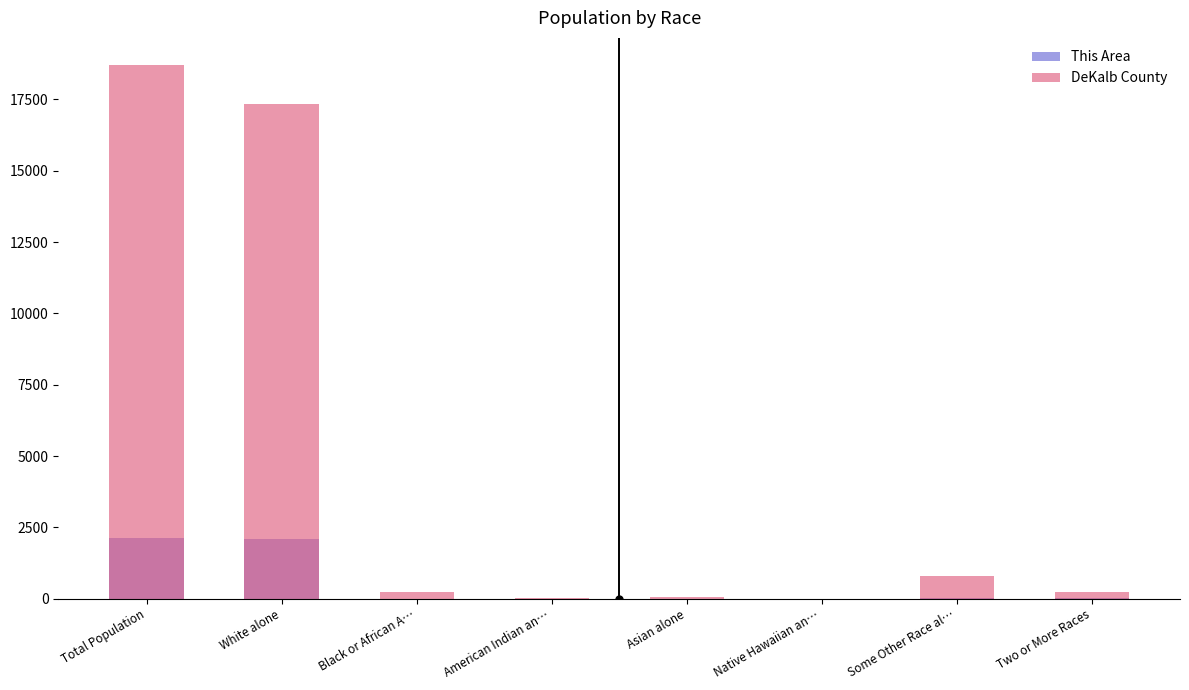

What are all the series names shown in the legend?

This Area, DeKalb County